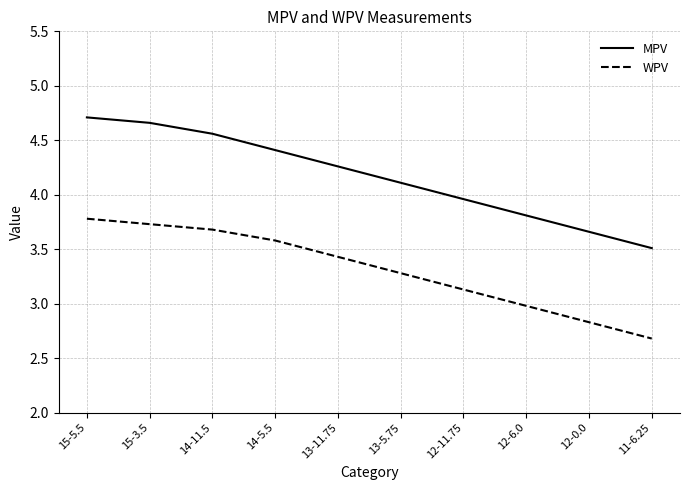

Rank the series by their average value, from highest to lowest.

MPV, WPV